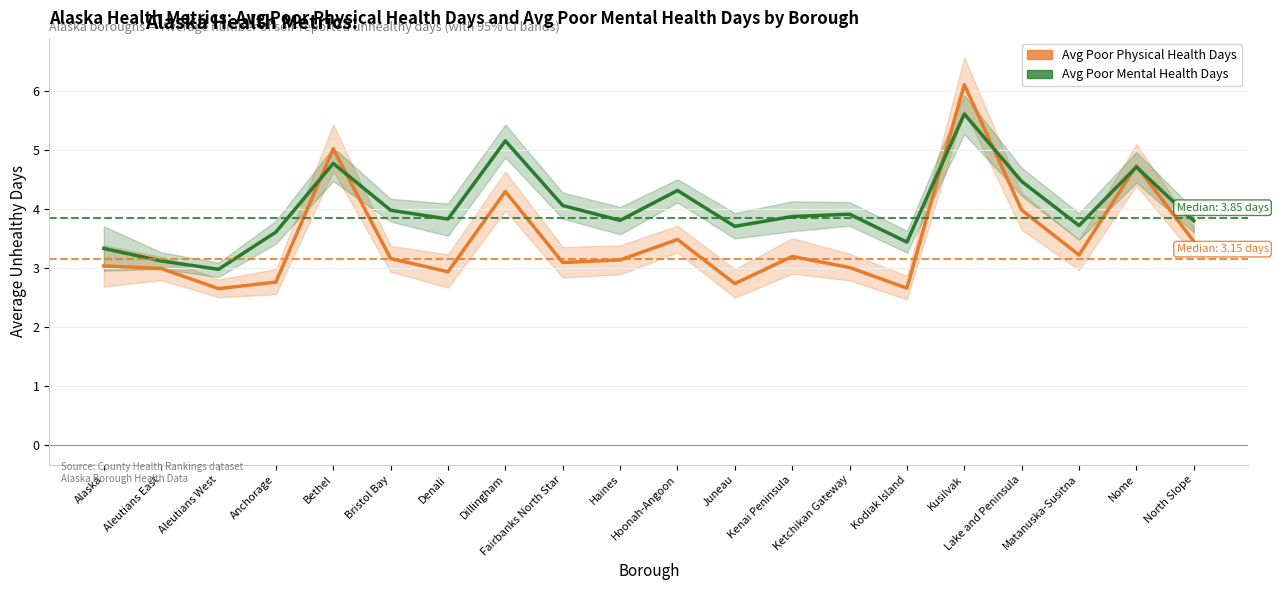

List the series in order of their peak value, highest first.

Avg Poor Physical Health Days, Avg Poor Mental Health Days